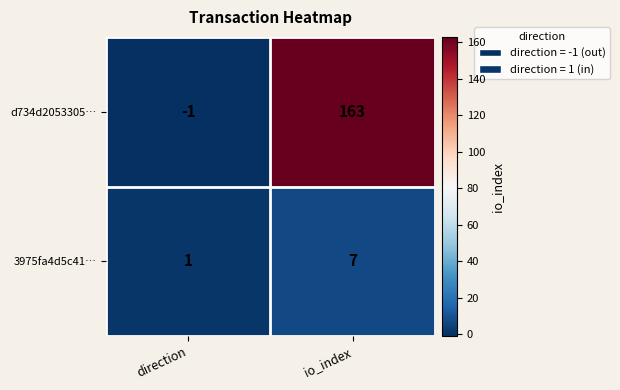

How many data points in d734d2053305… are less than 163?

1